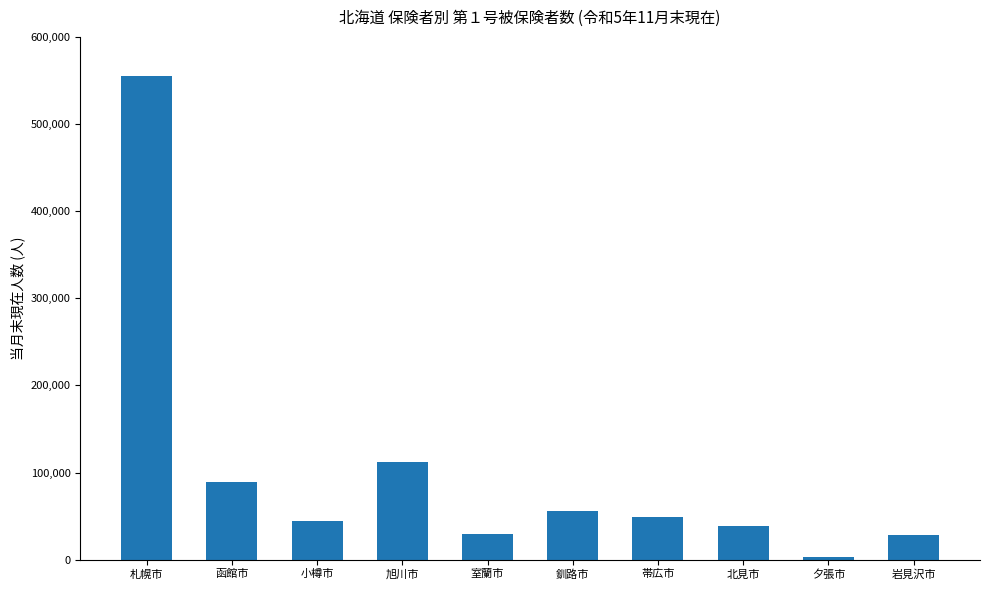

What is the change in value from 小樽市 to 帯広市?

+4996